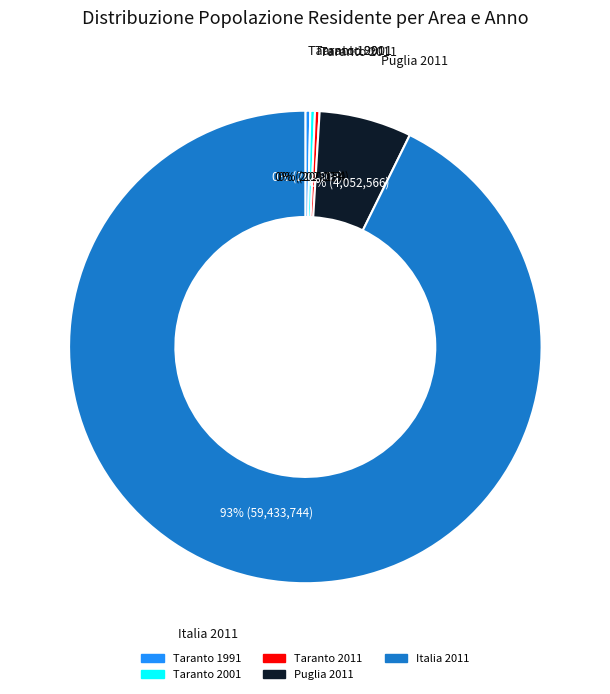

Between Puglia 2011 and Italia 2011, which is larger?

Italia 2011